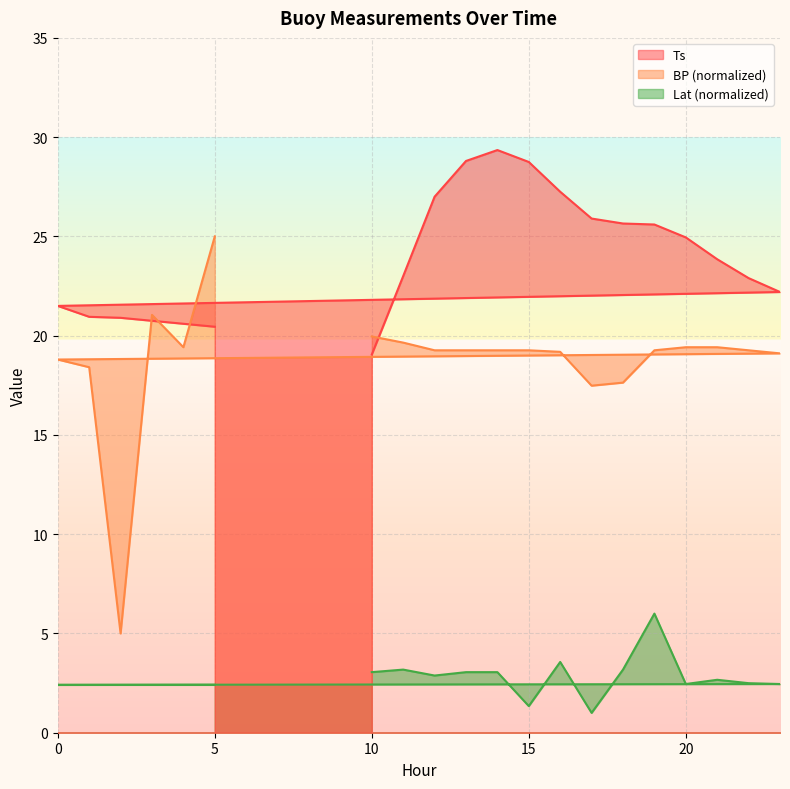

Reading left to right, list all the values displayed in this chart.

BP: 10=20.0	11=19.7	12=19.3	13=19.3	14=19.3	15=19.3	16=19.2	17=17.5	18=17.6	19=19.3	20=19.4	21=19.4	22=19.3	23=19.1	0=18.8	1=18.4	2=5.0	3=21.0	4=19.4	5=25.0
Ts: 10=19.1	11=23.0	12=27.0	13=28.8	14=29.4	15=28.8	16=27.2	17=25.9	18=25.6	19=25.6	20=24.9	21=23.9	22=22.9	23=22.2	0=21.5	1=20.9	2=20.9	3=20.8	4=20.6	5=20.4
Lat: 10=3.1	11=3.2	12=2.9	13=3.1	14=3.1	15=1.3	16=3.6	17=1.0	18=3.2	19=6.0	20=2.5	21=2.7	22=2.5	23=2.5	0=2.4	1=2.4	2=2.4	3=2.4	4=2.4	5=2.4